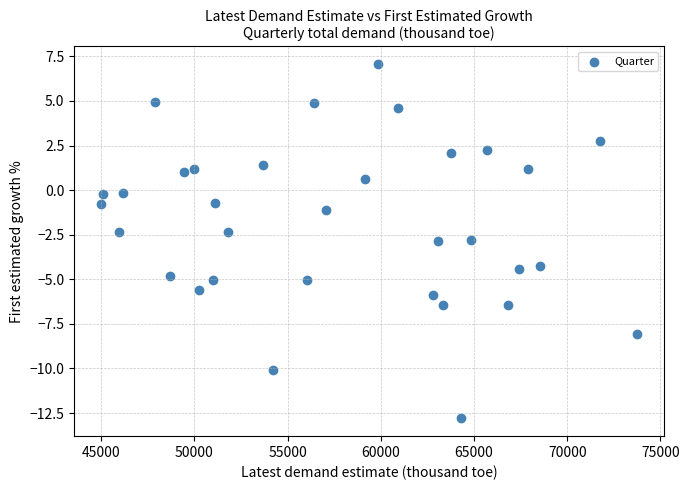

What is the range of Y values (max minus min)?

19.9